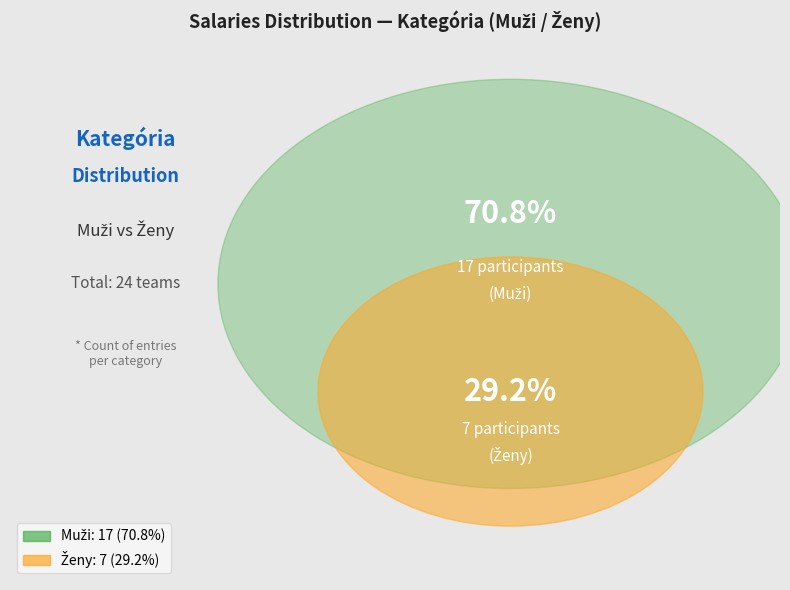

To the nearest percent, what percentage of the pie is Ženy?

29%